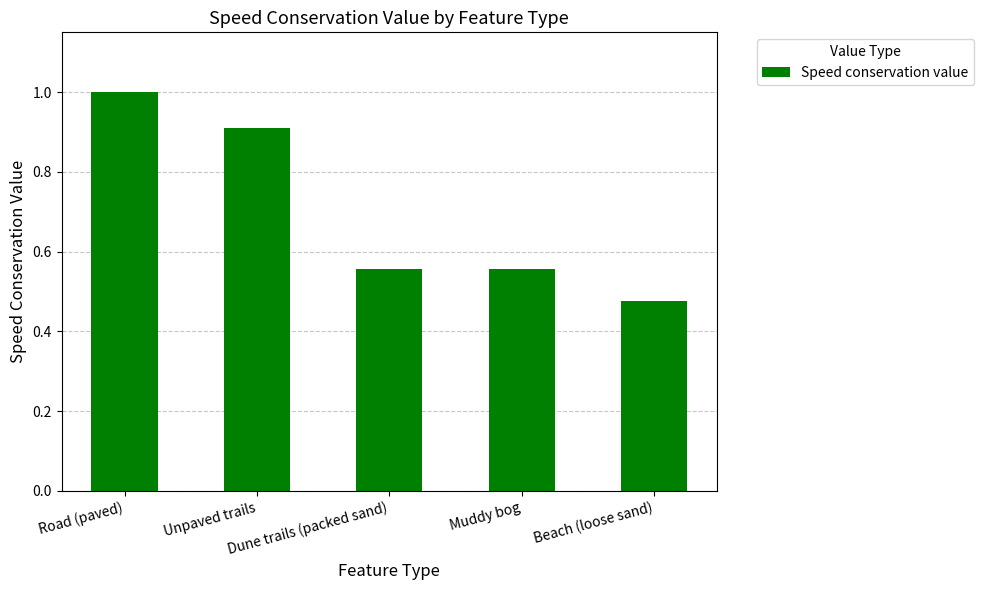

What is the change in value from Unpaved trails to Muddy bog?

-0.4